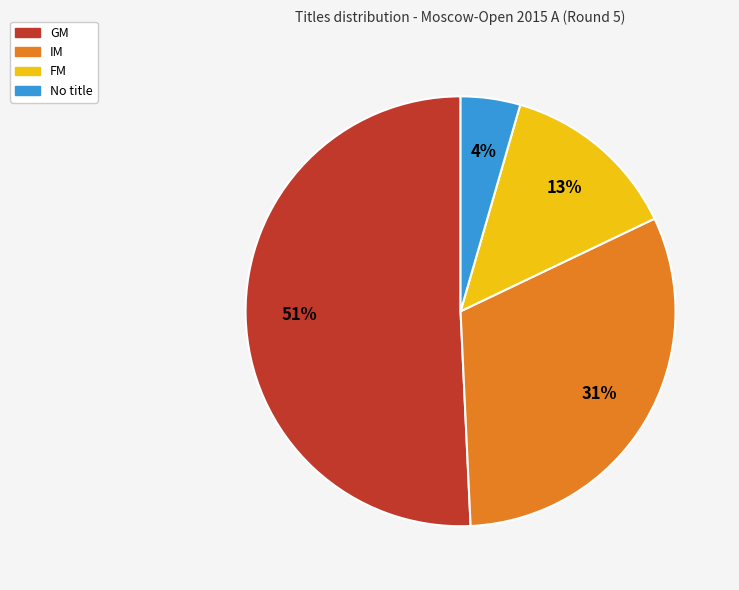

How many slices are in this pie chart?

4